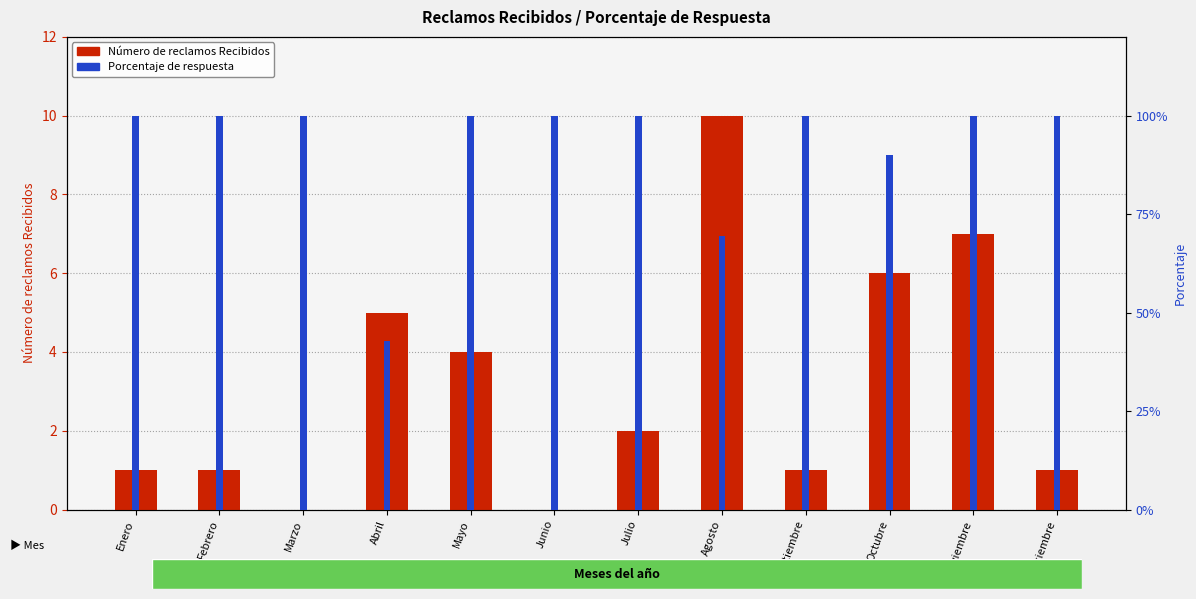

What is the approximate value of Porcentaje de respuesta at Diciembre?

1.0